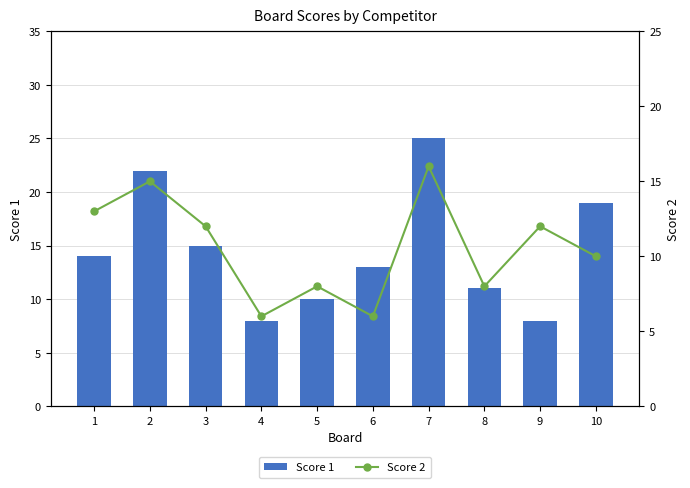

The value of Score 1 at 7 is 16. True or false?

False